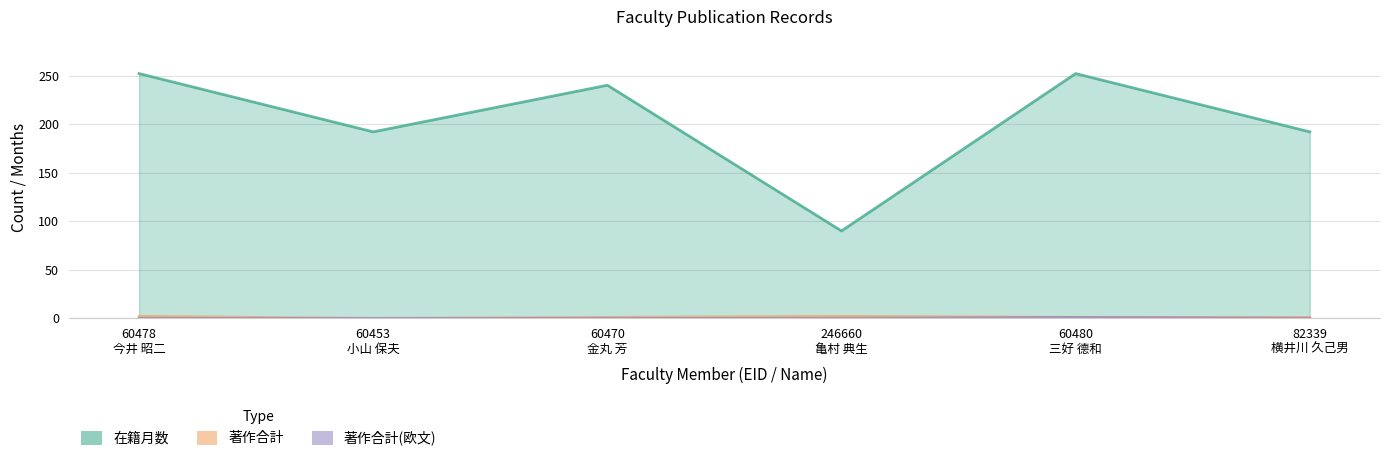

What is the sum of all 在籍月数 values?

1218